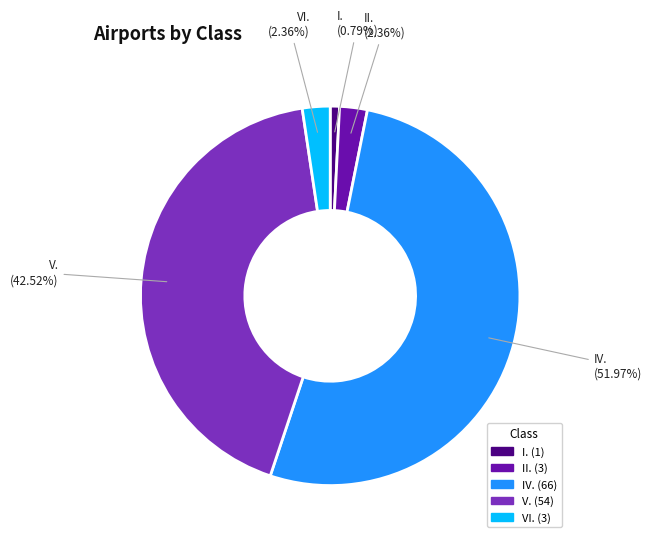

Count the number of slices in the pie.

5